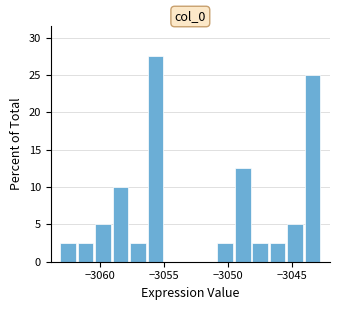

Read against the x-axis, roughly where is the centre of the tallest bar?

-3055.5